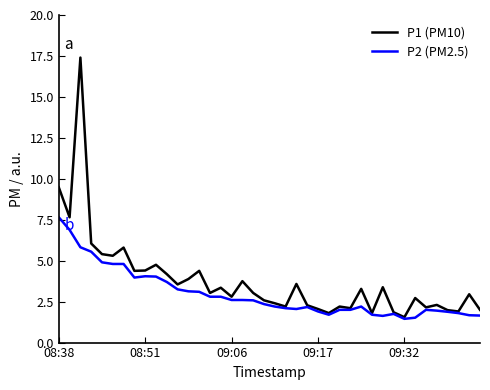

At how many categories does at least one series exceed 7?

3